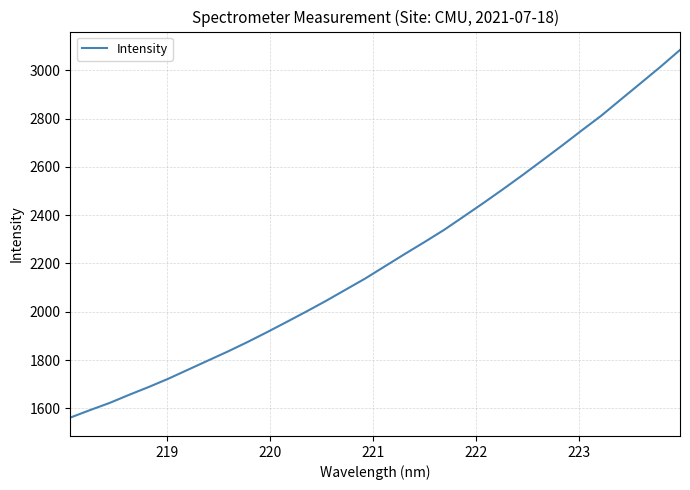

What is the difference between the maximum and minimum values?

1522.7